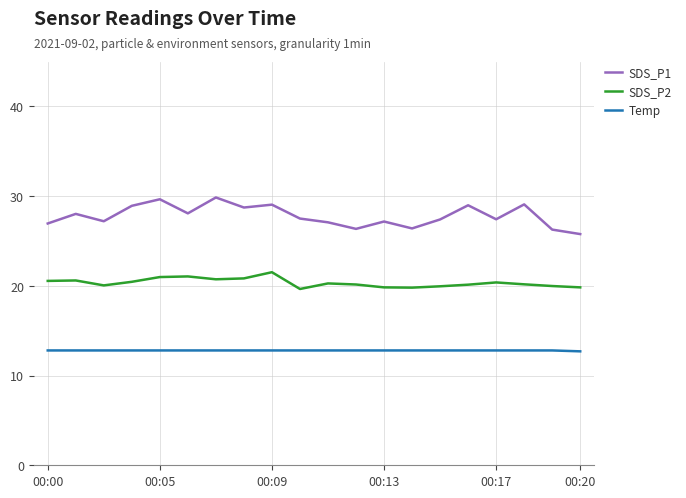

How many series are shown in this chart?

3